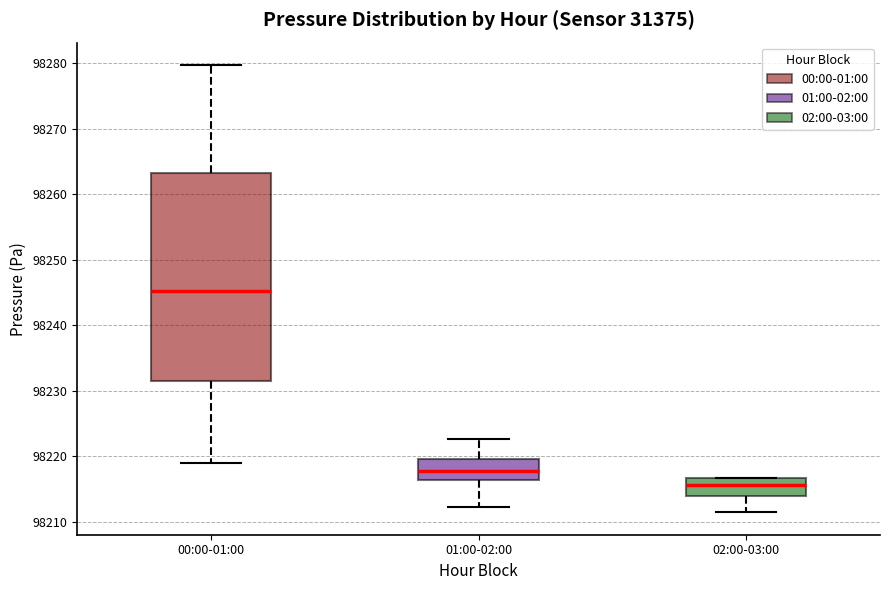

Reading left to right, transcribe this box plot: for each box, give where its median line is, the range the box spans, and where its two whiskers end, as read against the y-axis. The values are not printed on the chart, so give them approximately, as read against the axis.

00:00-01:00: median 98245, box 98232 to 98263, whiskers 98219 to 98280
01:00-02:00: median 98218, box 98216 to 98220, whiskers 98212 to 98223
02:00-03:00: median 98216, box 98214 to 98217, whiskers 98211 to 98217